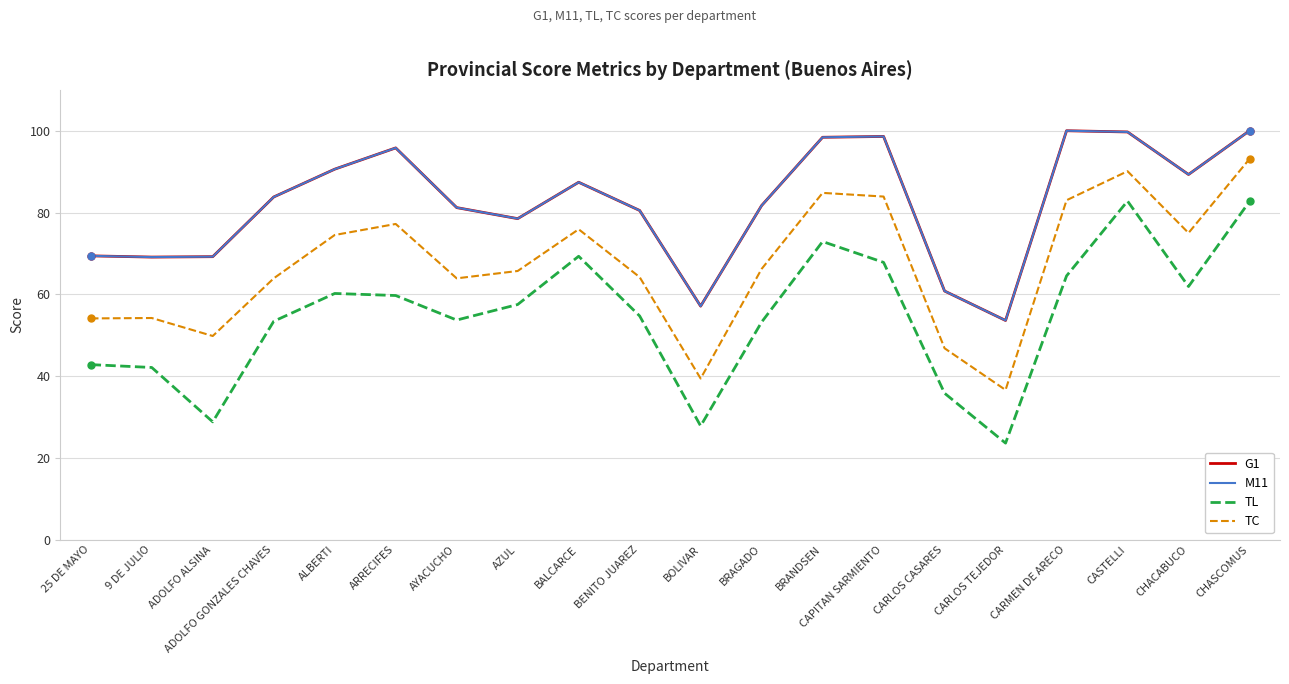

What is the difference between the maximum and minimum values in the TC series?

56.5